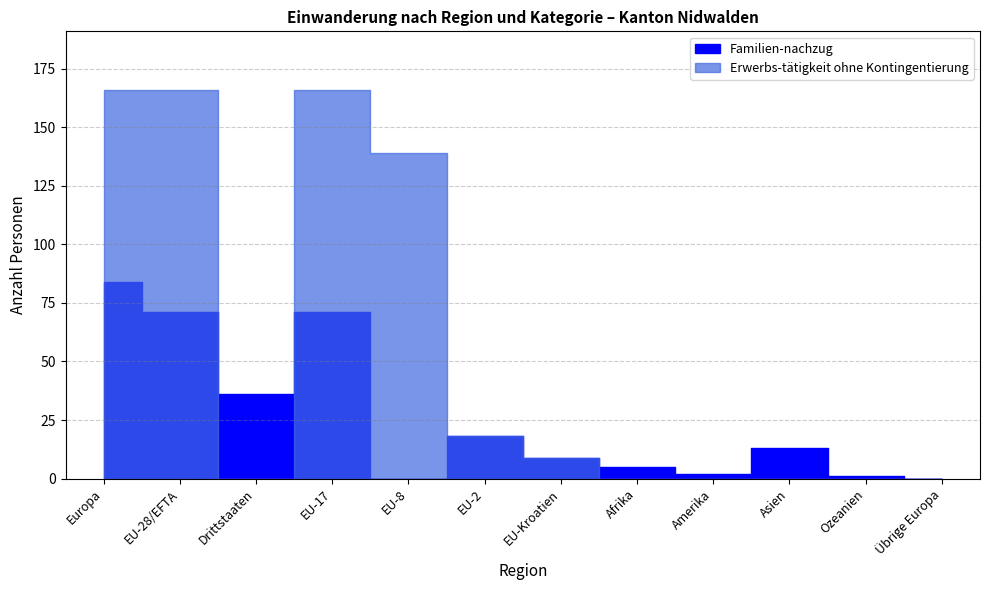

How many intersections are there between Familien-nachzug and Erwerbs-tätigkeit ohne Kontingentierung?

2